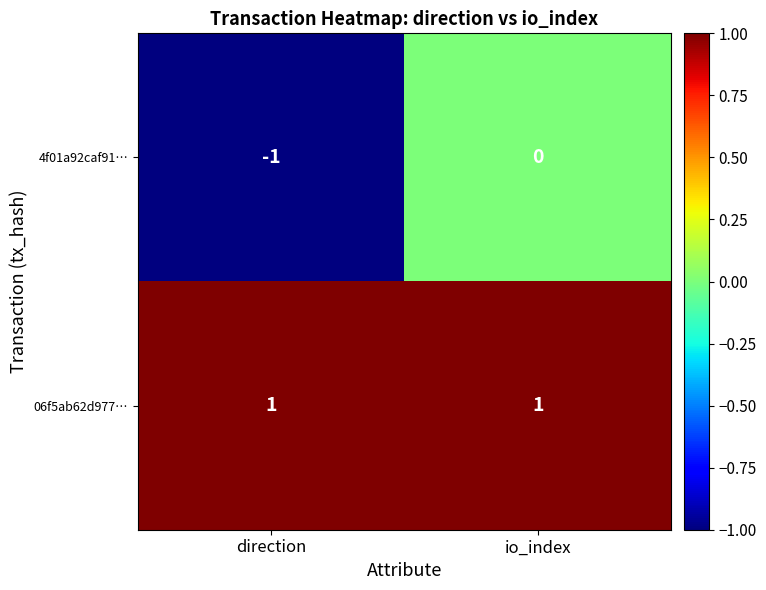

Reading left to right, transcribe all the data shown in this chart.

4f01a92caf91…: direction=-1	io_index=0
06f5ab62d977…: direction=1	io_index=1